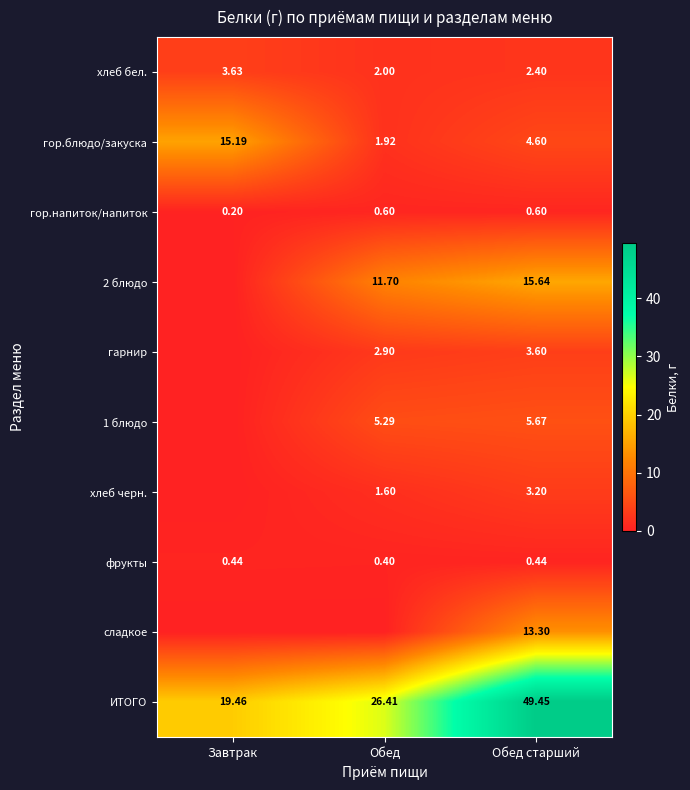

What is the total value across all series at Обед старший?

98.9